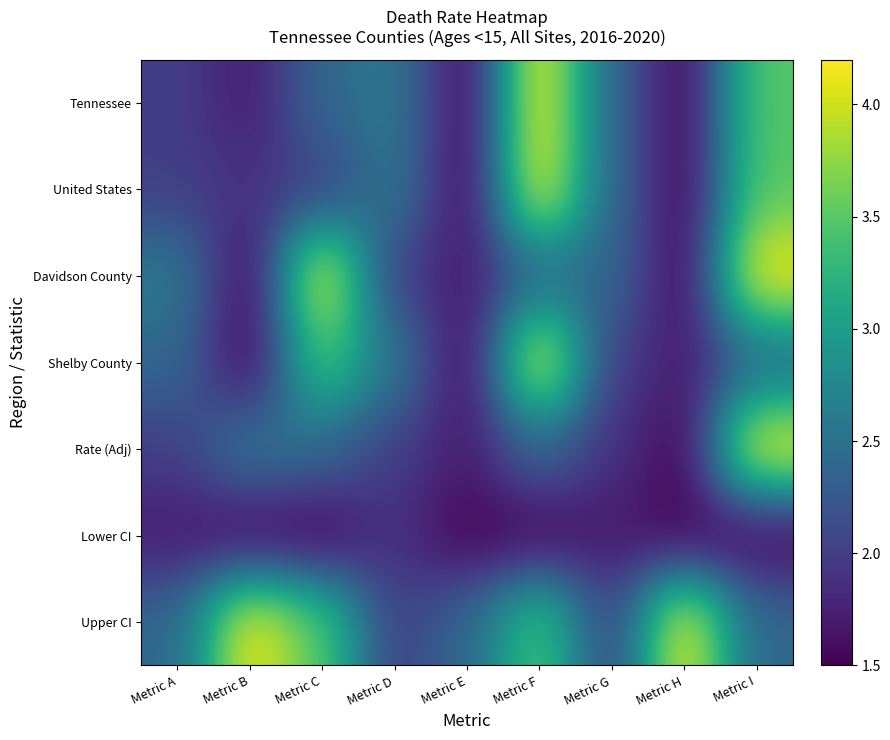

Rank the series by their maximum value, from lowest to highest.

Lower CI, Tennessee, United States, Davidson County, Shelby County, Rate (Adj), Upper CI